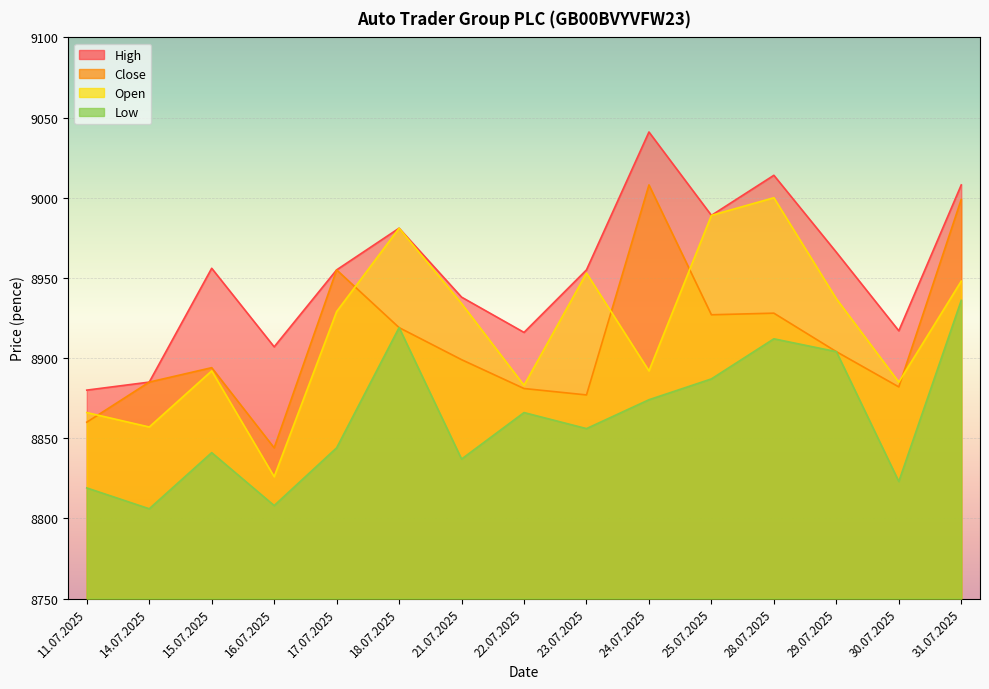

Is it true that Low equals 15366 at 31.07.2025?

False